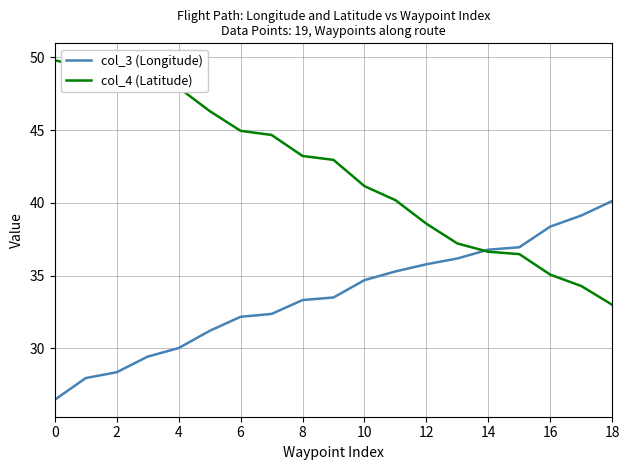

How many times do col_4 (Latitude) and col_3 (Longitude) cross each other?

1